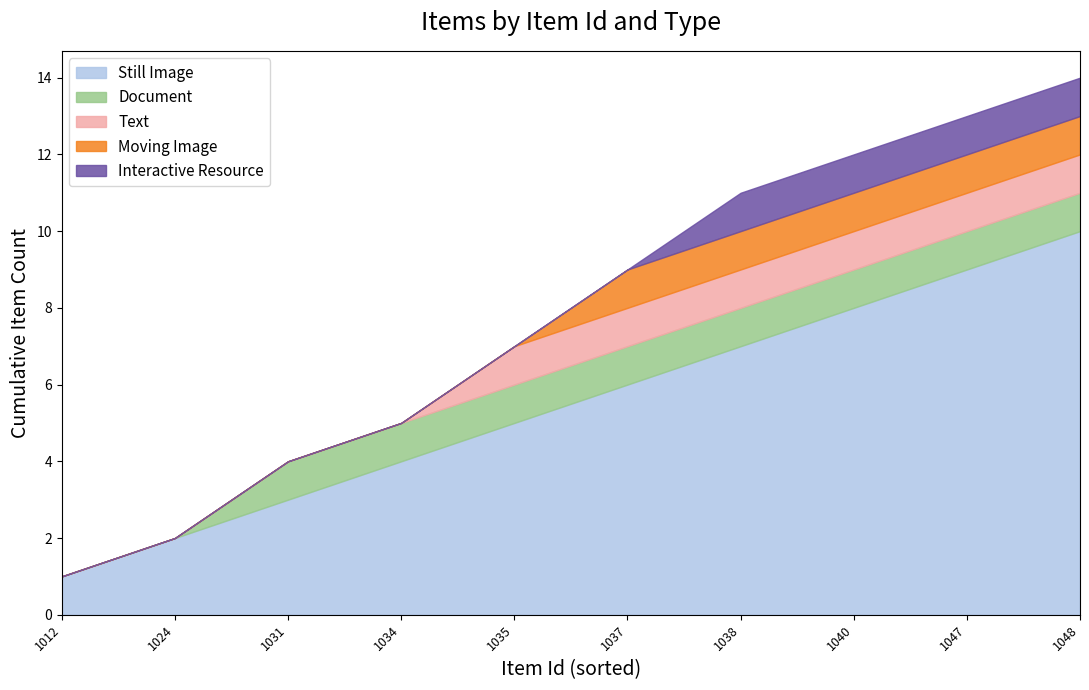

True or false: Moving Image has more than 2 points higher than both neighbors.

False